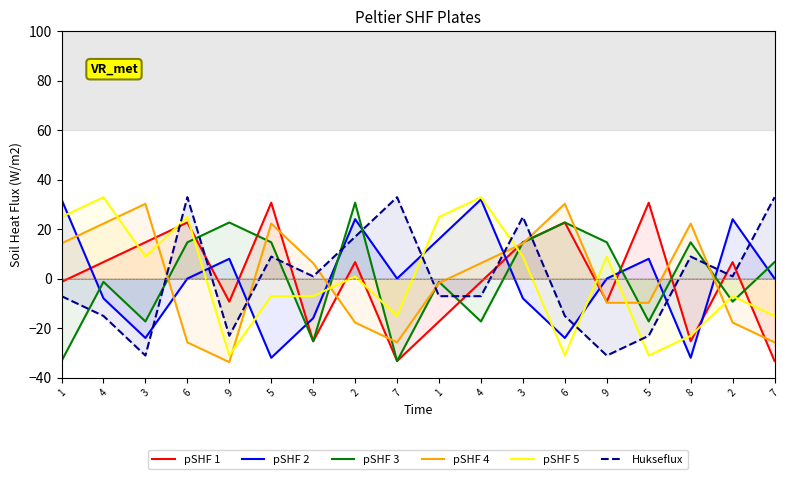

Read the pSHF 1 value at 8.

-25.3